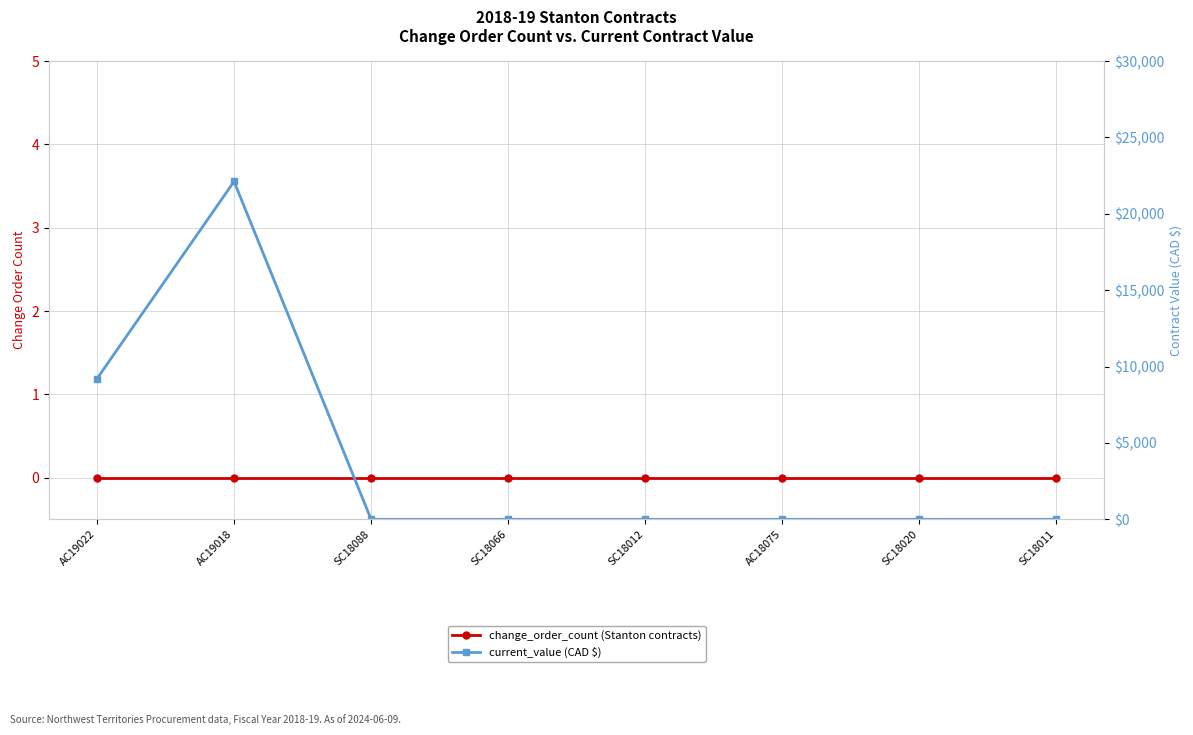

Is the value of current_value at SC18088 greater than the value of change_order_count at SC18011?

No